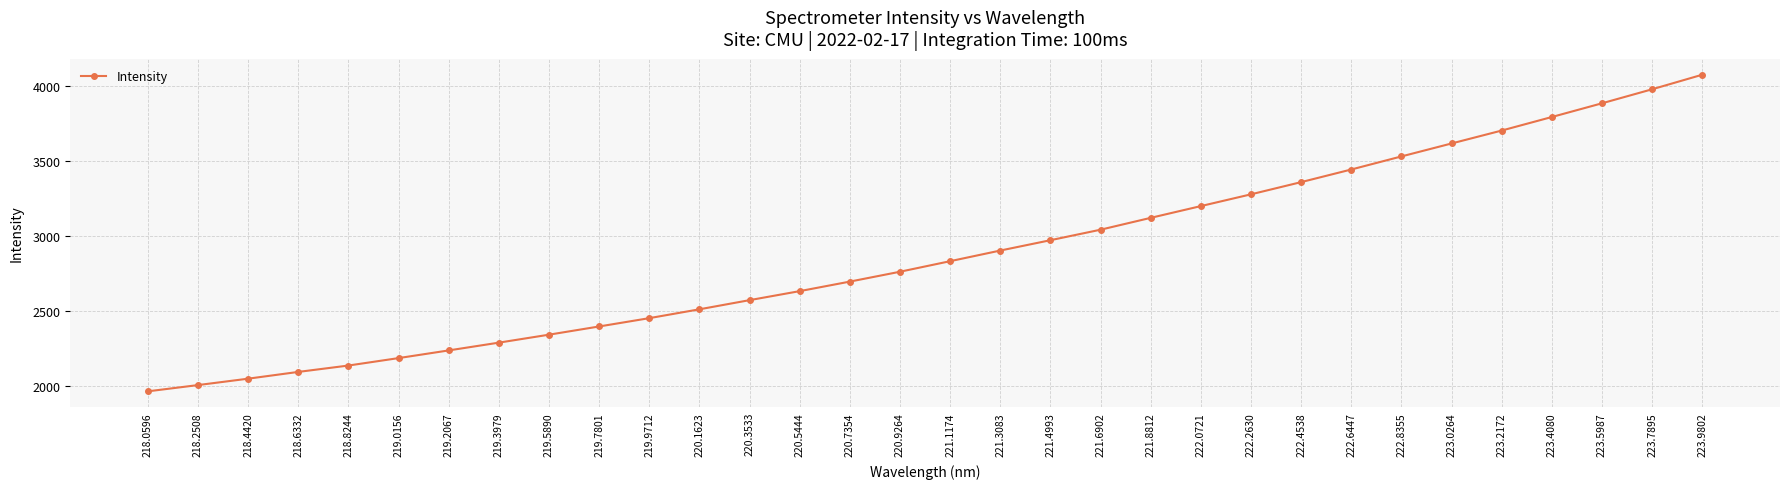

What is the difference between the values at 220.7354 and 223.4080?

1097.6